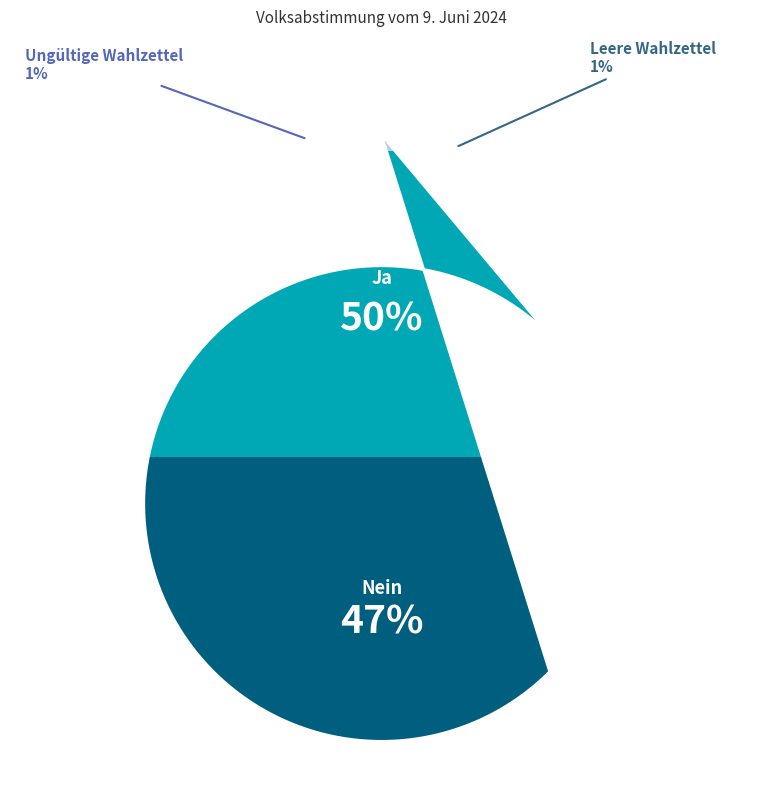

Combined, what portion of the pie is Ja and Leere Wahlzettel?

51.8%